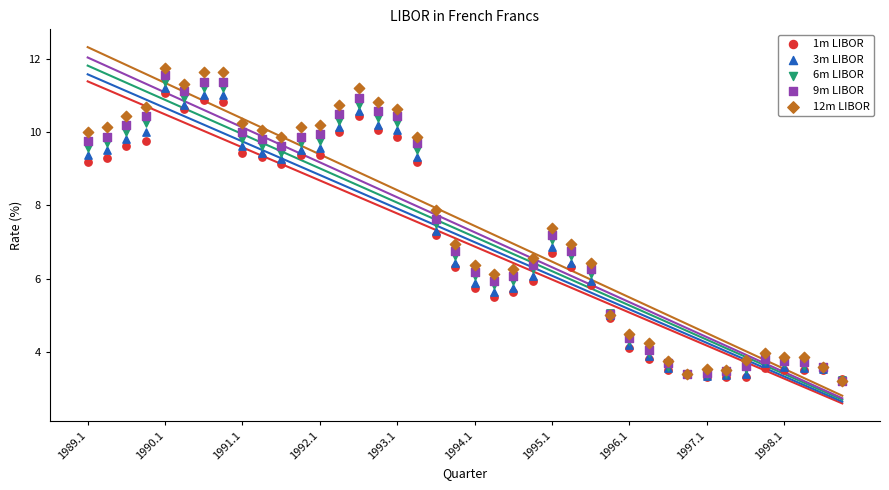

Which series has the widest spread of Y values?

12m LIBOR